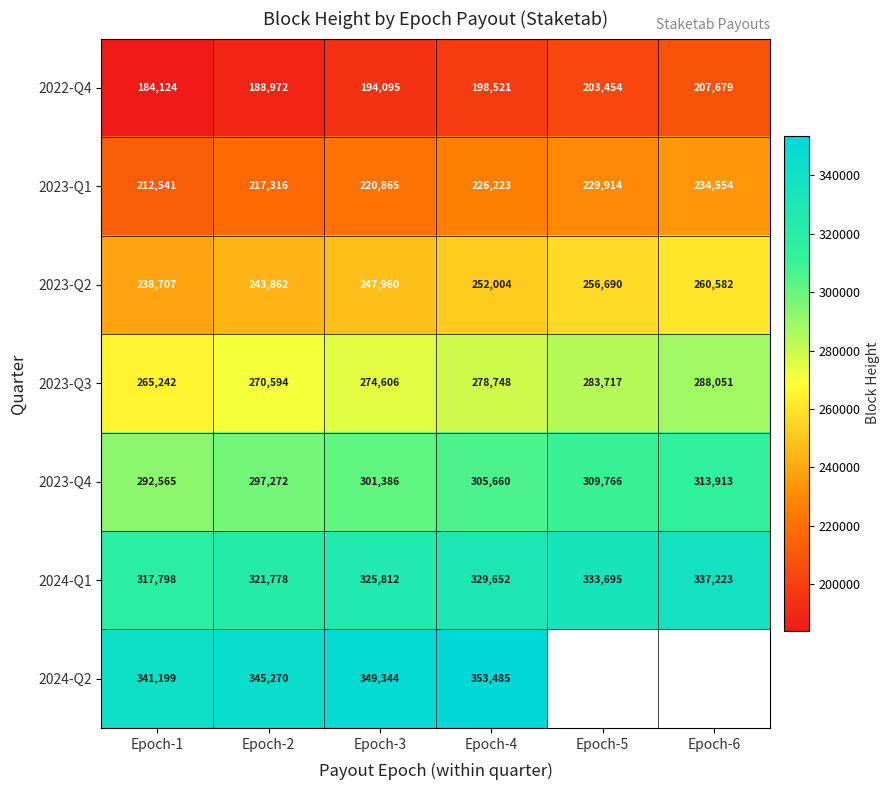

The value of 2024-Q2 at Epoch-3 is 228257. True or false?

False